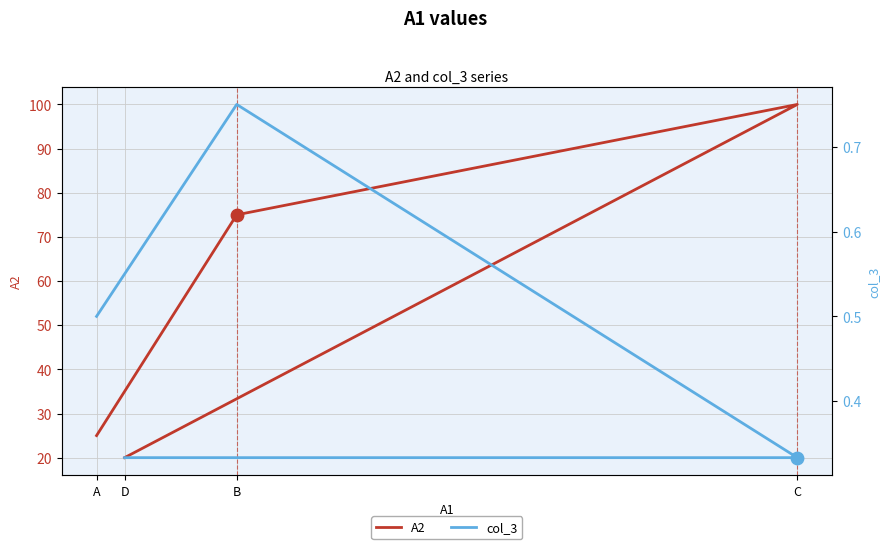

What are all the series names shown in the legend?

A2, col_3